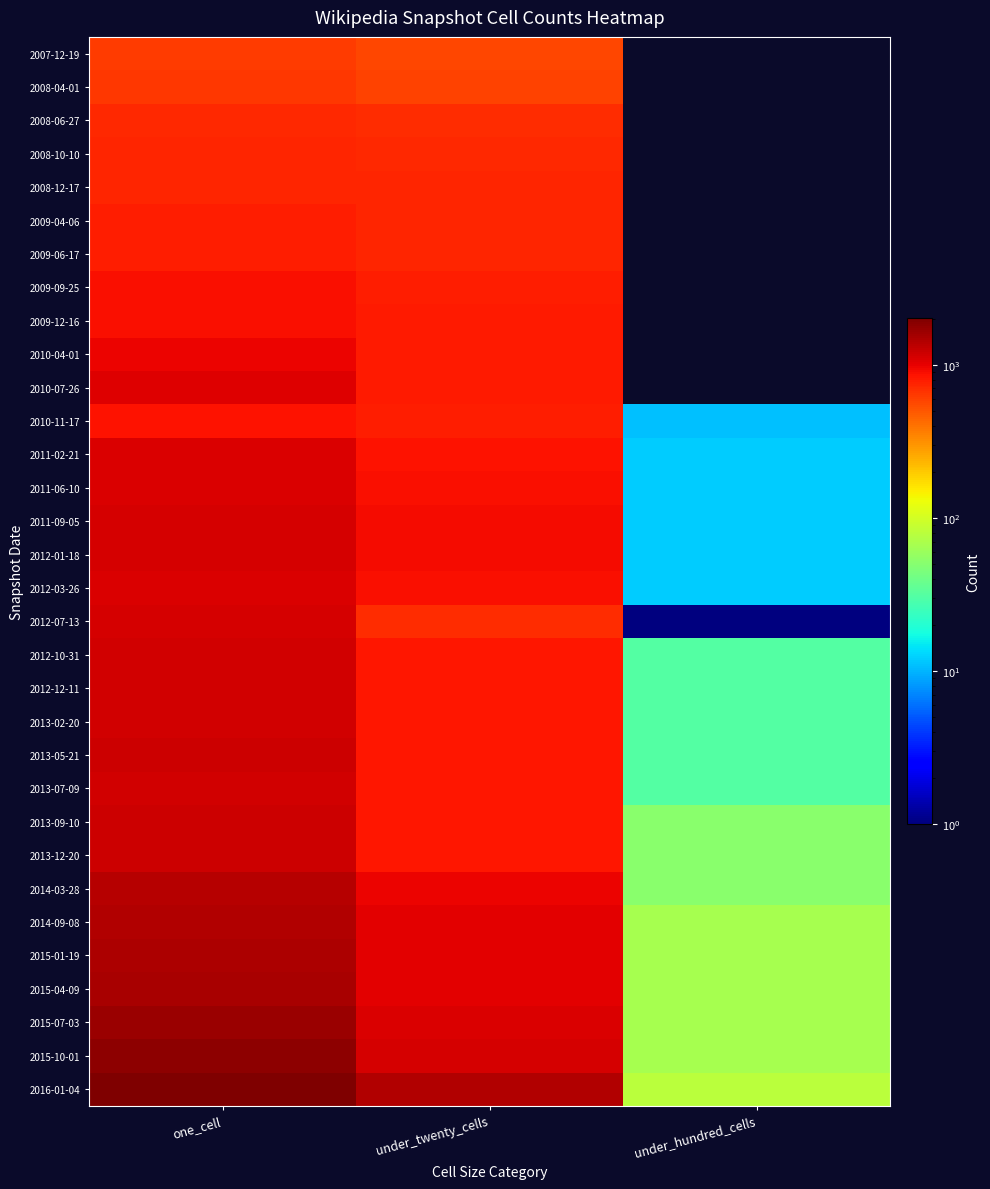

List the series in order of their peak value, lowest first.

2007-12-19, 2008-04-01, 2008-06-27, 2008-12-17, 2008-10-10, 2009-04-06, 2009-06-17, 2010-11-17, 2009-09-25, 2009-12-16, 2010-04-01, 2010-07-26, 2011-06-10, 2012-03-26, 2011-02-21, 2012-01-18, 2011-09-05, 2012-07-13, 2012-10-31, 2012-12-11, 2013-02-20, 2013-07-09, 2013-05-21, 2013-09-10, 2013-12-20, 2014-03-28, 2014-09-08, 2015-01-19, 2015-04-09, 2015-07-03, 2015-10-01, 2016-01-04